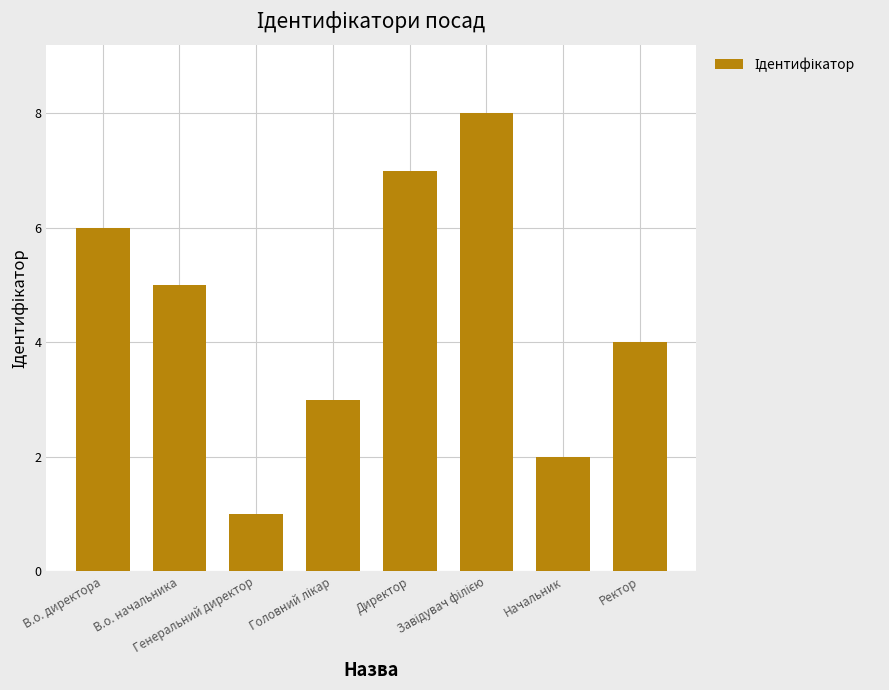

What is the sum of all values?

36